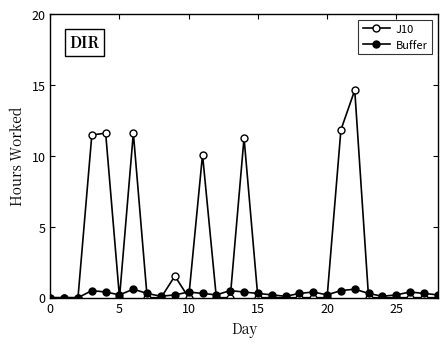

Is this an area chart (filled region under the line)?

No